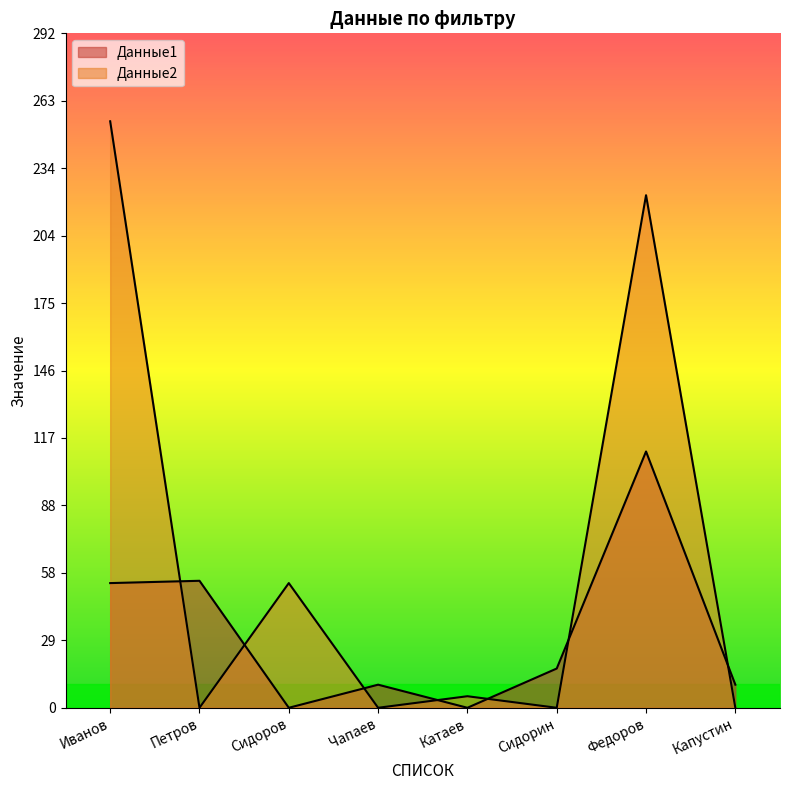

At which category is the sum across all series the highest?

Федоров